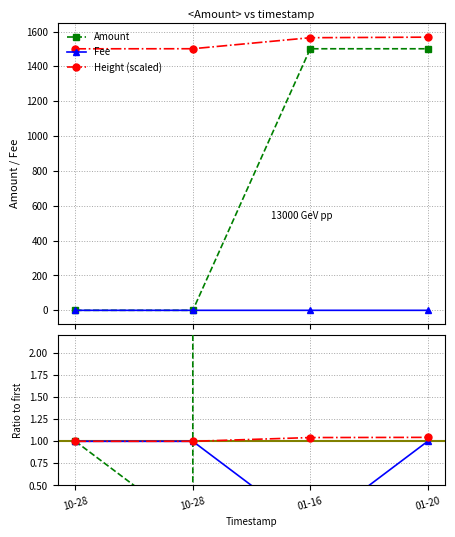

What is the difference between the maximum and minimum values in the Fee series?

1.0